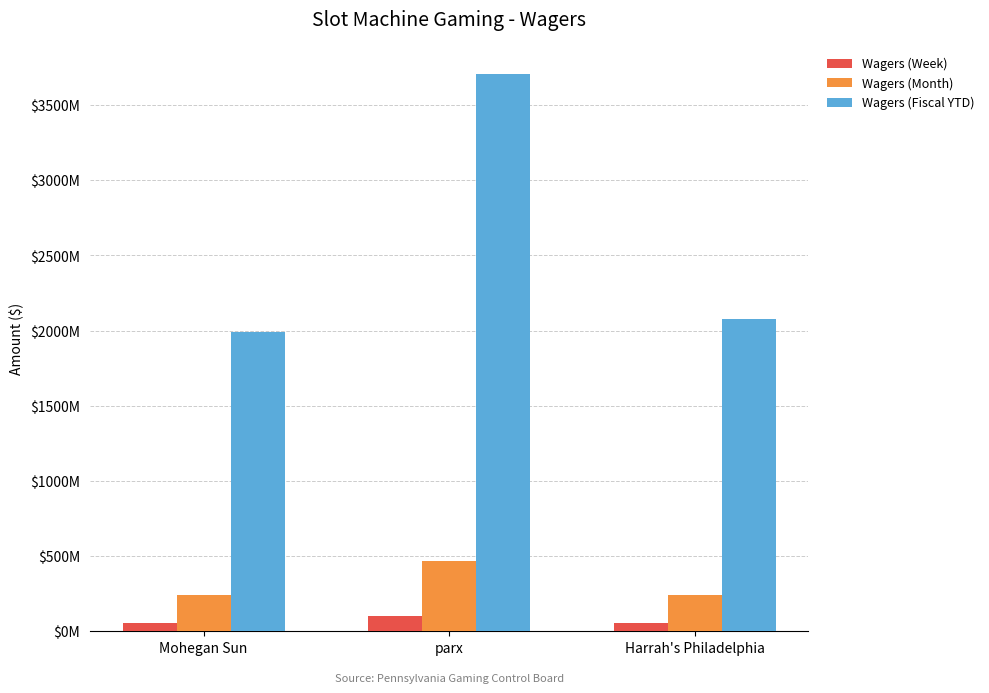

What are all the series names shown in the legend?

Wagers (Week), Wagers (Month), Wagers (Fiscal YTD)